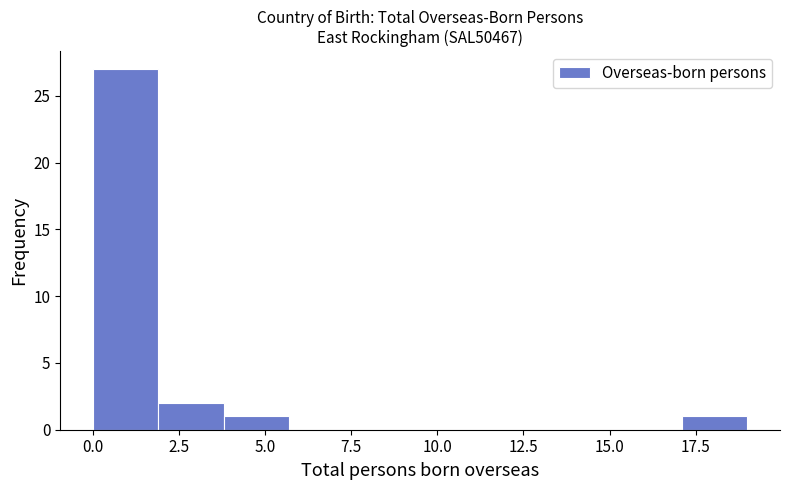

Read against the x-axis, roughly where is the centre of the tallest bar?

1.0